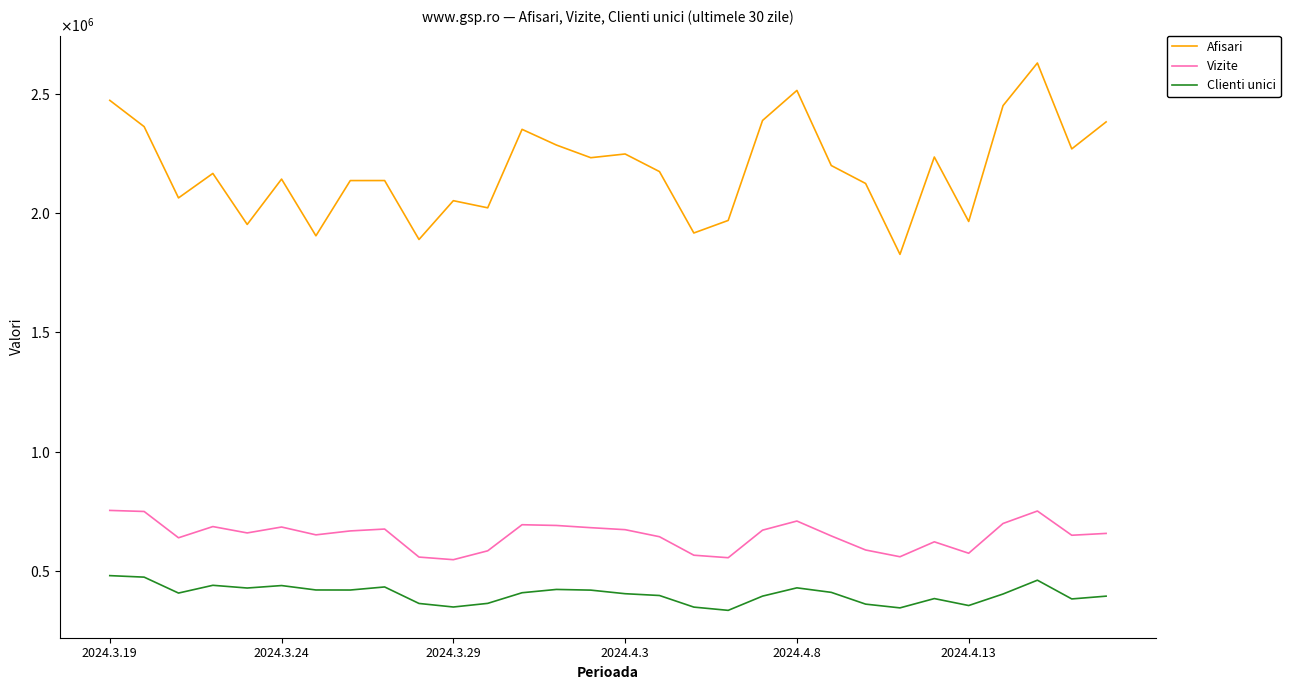

At which label does Clienti unici first exceed 406744?

2024.3.19